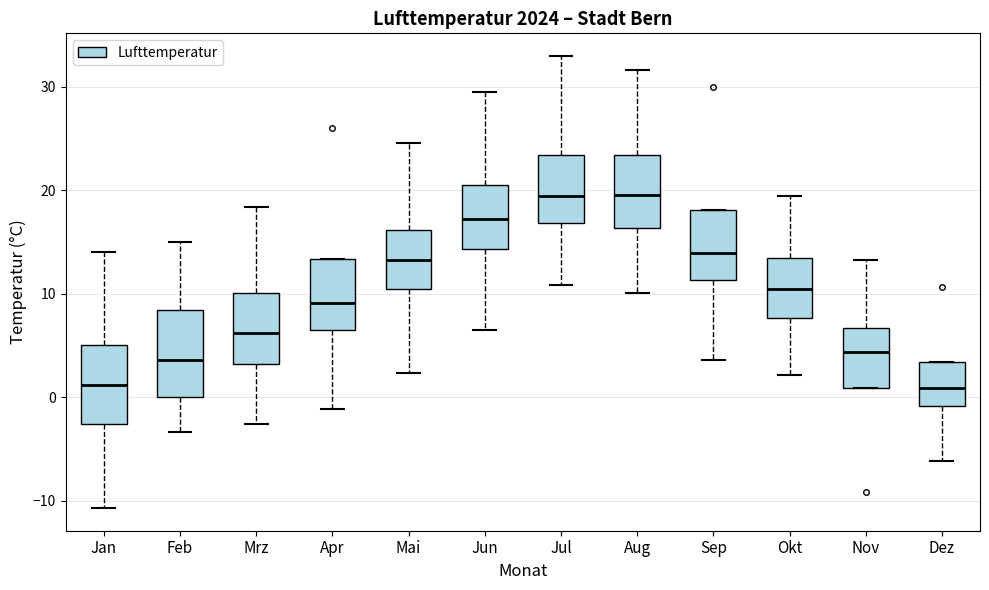

Reading left to right, transcribe this box plot: for each box, give where its median line is, the range the box spans, and where its two whiskers end, as read against the y-axis. The values are not printed on the chart, so give them approximately, as read against the axis.

Jan: median 1, box -3 to 5, whiskers -11 to 14
Feb: median 4, box 0 to 8, whiskers -3 to 15
Mrz: median 6, box 3 to 10, whiskers -3 to 18
Apr: median 9, box 6 to 13, whiskers -1 to 13
Mai: median 13, box 11 to 16, whiskers 2 to 25
Jun: median 17, box 14 to 21, whiskers 7 to 30
Jul: median 20, box 17 to 23, whiskers 11 to 33
Aug: median 20, box 16 to 23, whiskers 10 to 32
Sep: median 14, box 11 to 18, whiskers 4 to 18
Okt: median 10, box 8 to 13, whiskers 2 to 20
Nov: median 4, box 1 to 7, whiskers 1 to 13
Dez: median 1, box -1 to 3, whiskers -6 to 3